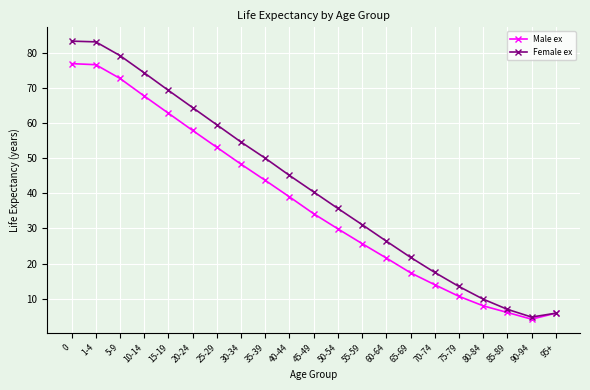

What are all the series names shown in the legend?

Male ex, Female ex